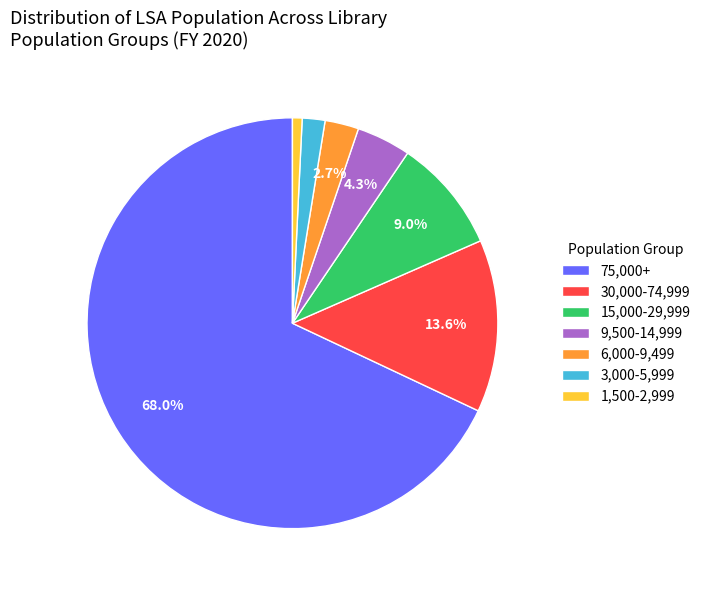

What percentage is the 1,500-2,999 slice, to the nearest percent?

1%